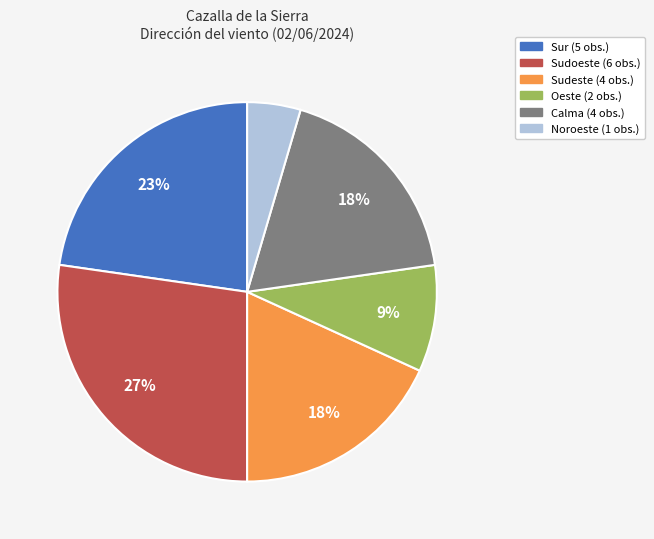

To the nearest percent, what is the average slice percentage?

17%